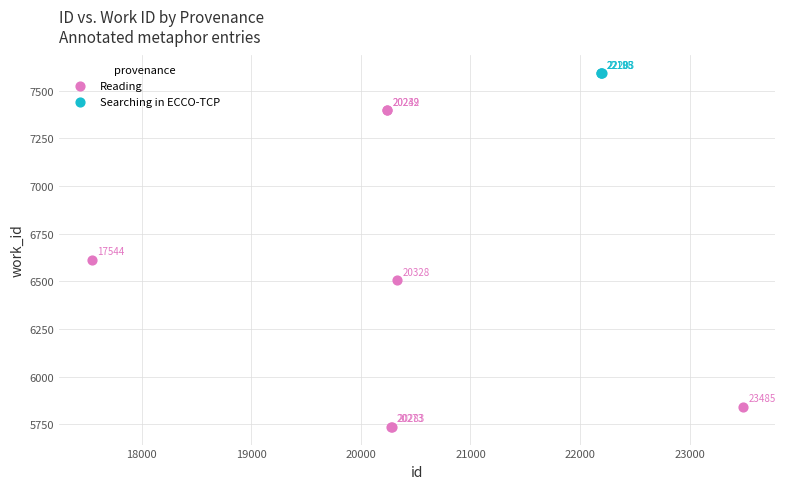

Which series contains the highest Y value?

Searching in ECCO-TCP